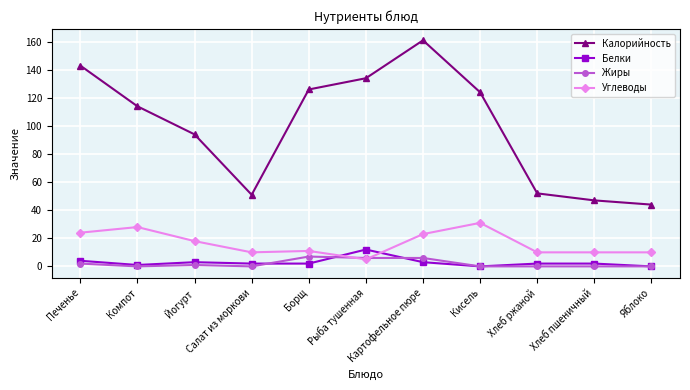

Reading left to right, extract all data points from this chart.

Калорийность: Печенье=143	Компот=114	Йогурт=94	Салат из моркови=51	Борщ=126	Рыба тушенная=134	Картофельное пюре=161	Кисель=124	Хлеб ржаной=52	Хлеб пшеничный=47	Яблоко=44
Белки: Печенье=4	Компот=1	Йогурт=3	Салат из моркови=2	Борщ=2	Рыба тушенная=12	Картофельное пюре=3	Кисель=0	Хлеб ржаной=2	Хлеб пшеничный=2	Яблоко=0
Жиры: Печенье=2	Компот=0	Йогурт=1	Салат из моркови=0	Борщ=7	Рыба тушенная=6	Картофельное пюре=6	Кисель=0	Хлеб ржаной=0	Хлеб пшеничный=0	Яблоко=0
Углеводы: Печенье=24	Компот=28	Йогурт=18	Салат из моркови=10	Борщ=11	Рыба тушенная=5	Картофельное пюре=23	Кисель=31	Хлеб ржаной=10	Хлеб пшеничный=10	Яблоко=10